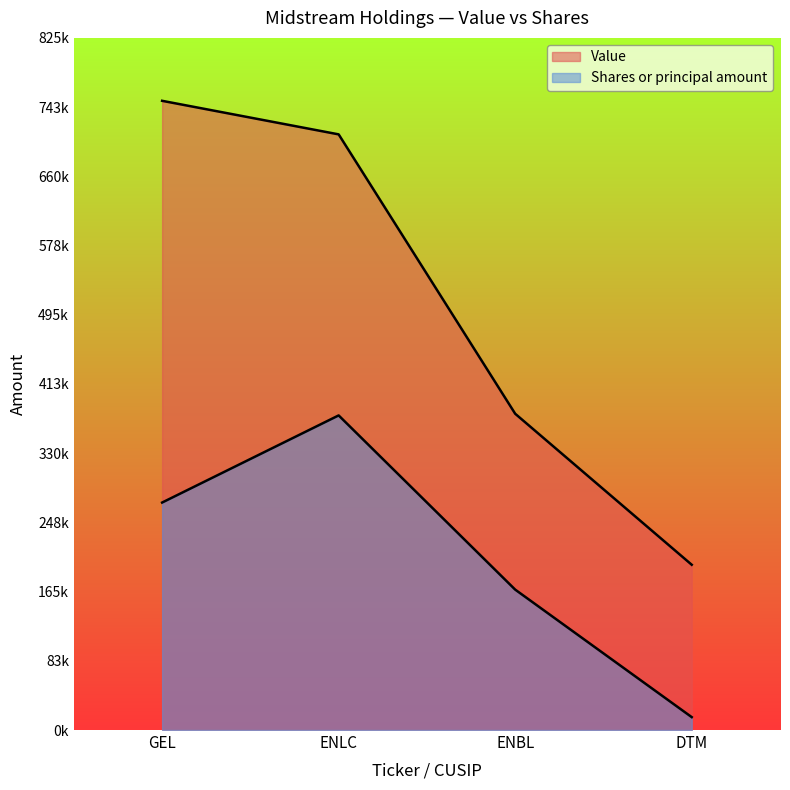

Where is Shares or principal amount nearest to the value 195187?

ENBL